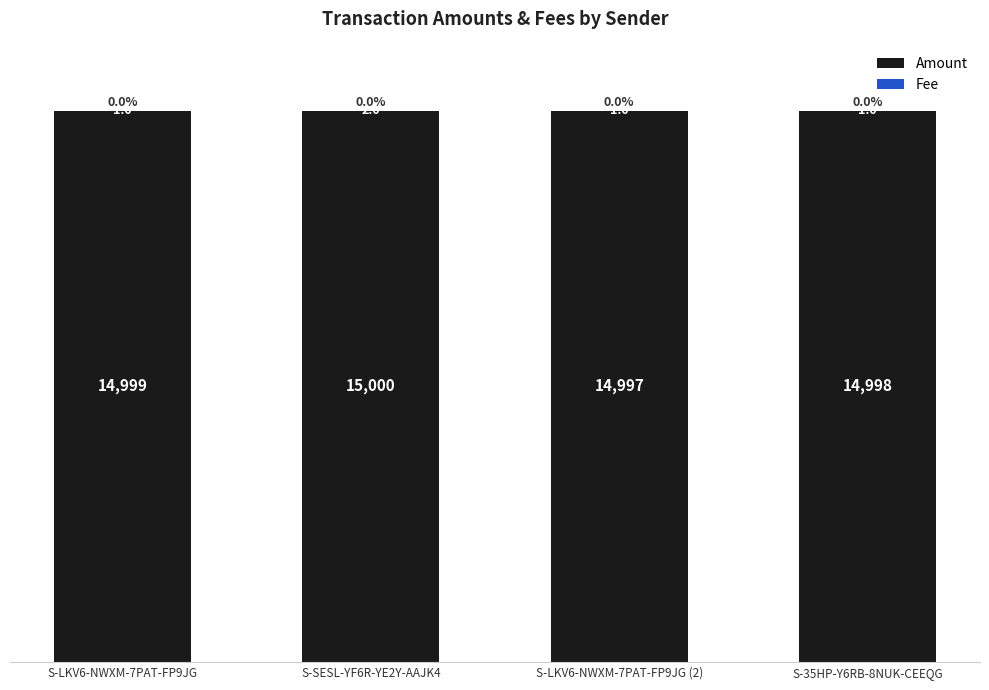

What is the maximum value for Amount?

15000